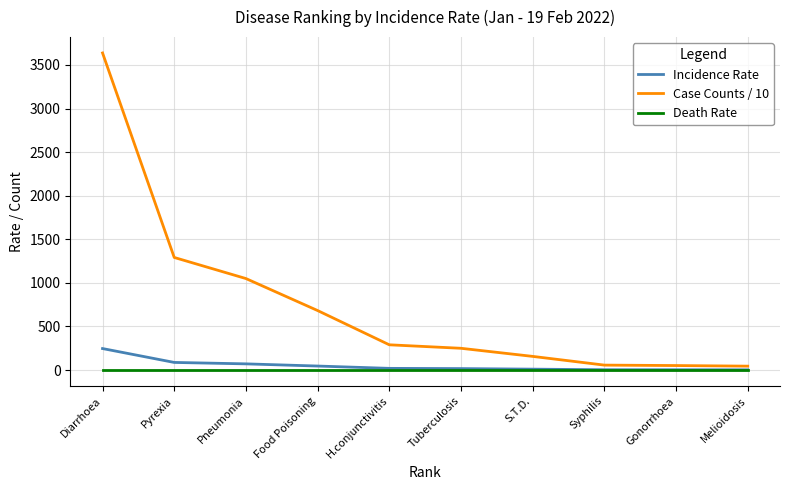

True or false: Case Counts / 10 and Incidence Rate cross at least once.

False